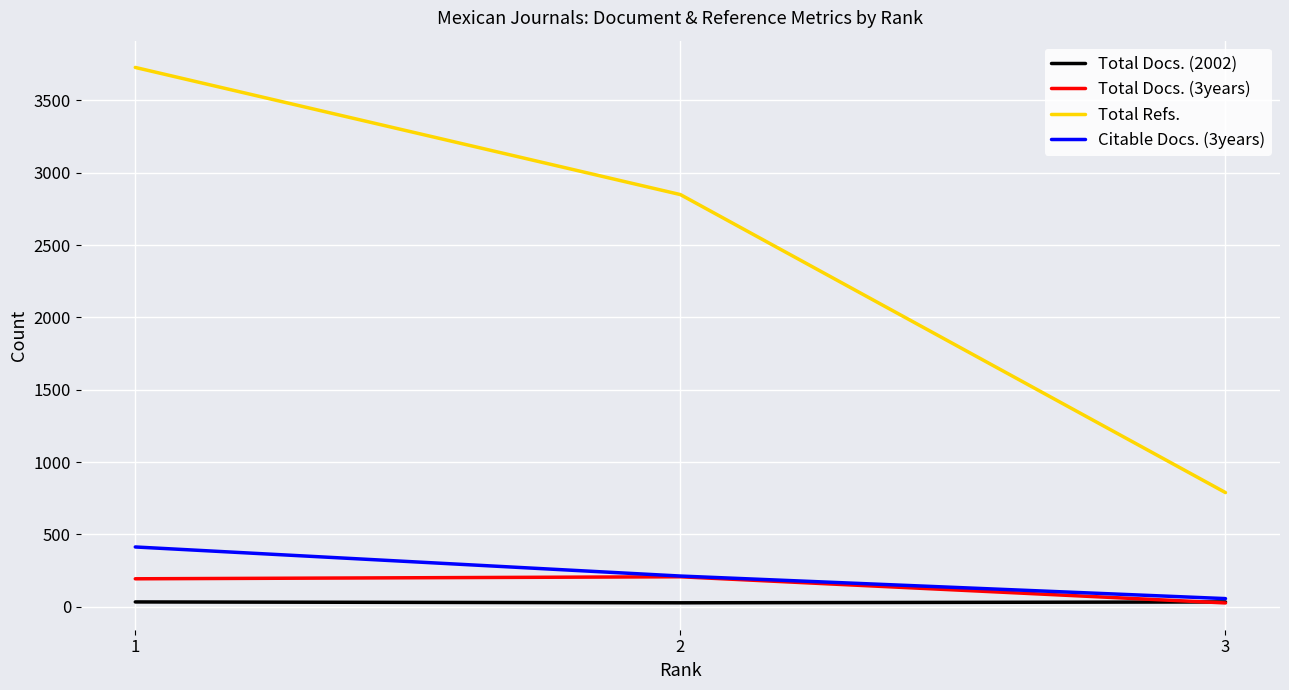

Which series has the largest range (max minus min)?

Total Refs.